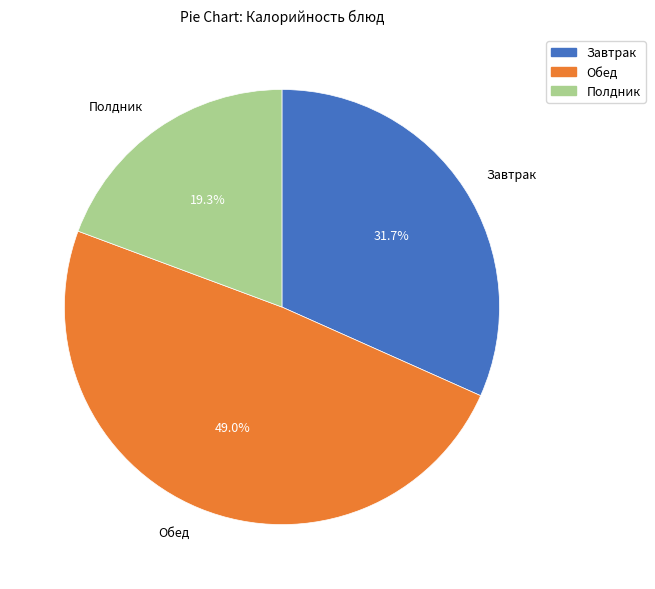

What percentage do Обед and Завтрак together represent?

80.7%